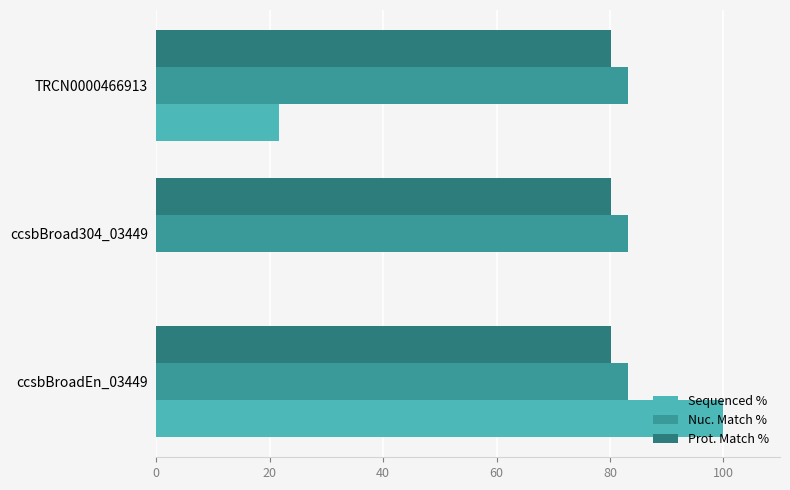

What is the approximate value of Nuc. Match % at ccsbBroadEn_03449?

83.2